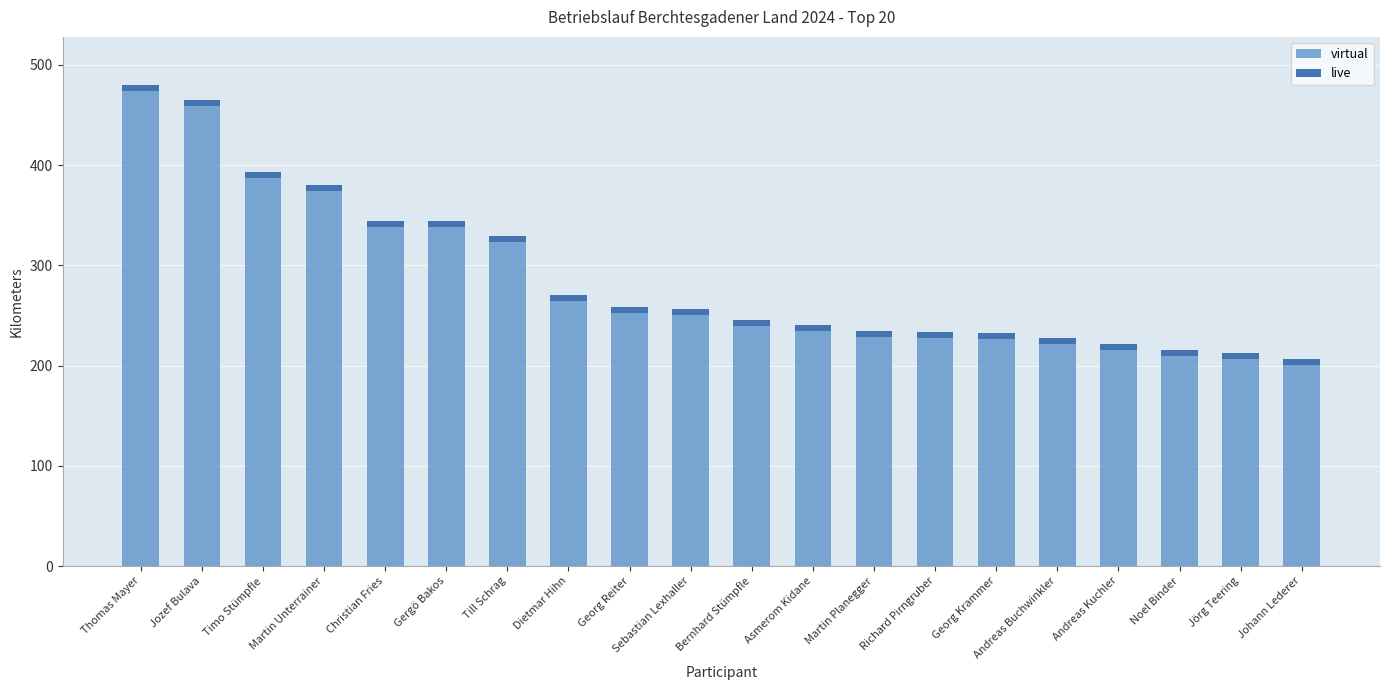

What is the minimum value for virtual?

201